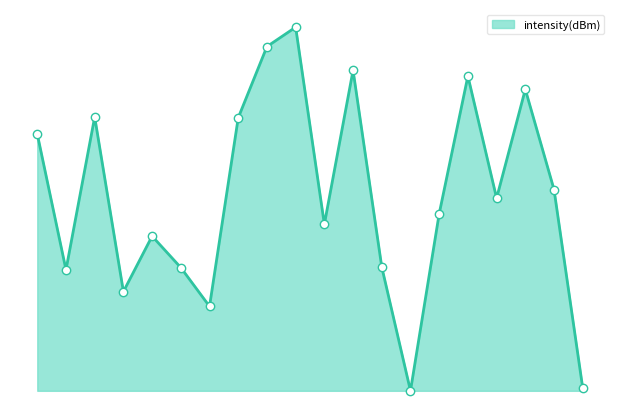

Rank the categories by value from lowest to highest.

26, 38, 12, 6, 2, 10, 24, 8, 20, 28, 32, 36, 0, 14, 4, 34, 30, 22, 16, 18